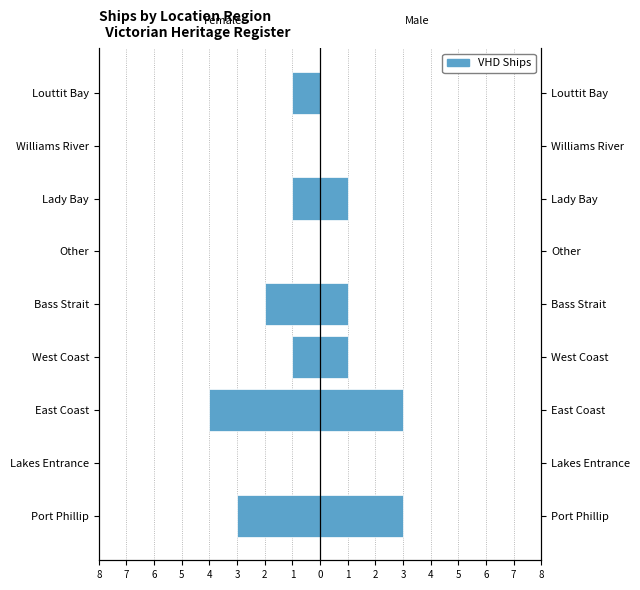

Reading left to right, transcribe all the data shown in this chart.

VHD Ships (Female side): -3	0	-4	-1	-2	0	-1	0	-1
VHD Ships (Male side): 3	0	3	1	1	0	1	0	0